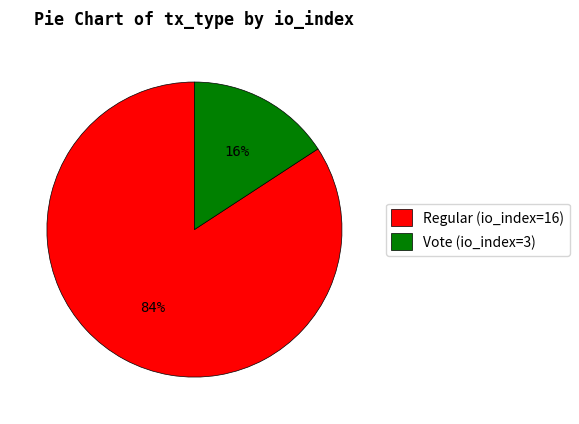

Is the sum of Regular (io_index=16) and Vote (io_index=3) greater than half?

Yes